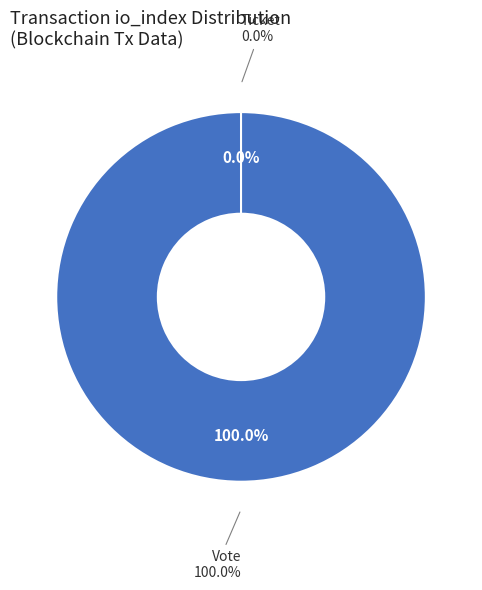

True or false: Ticket (io_index=0) accounts for 0% of the total.

True